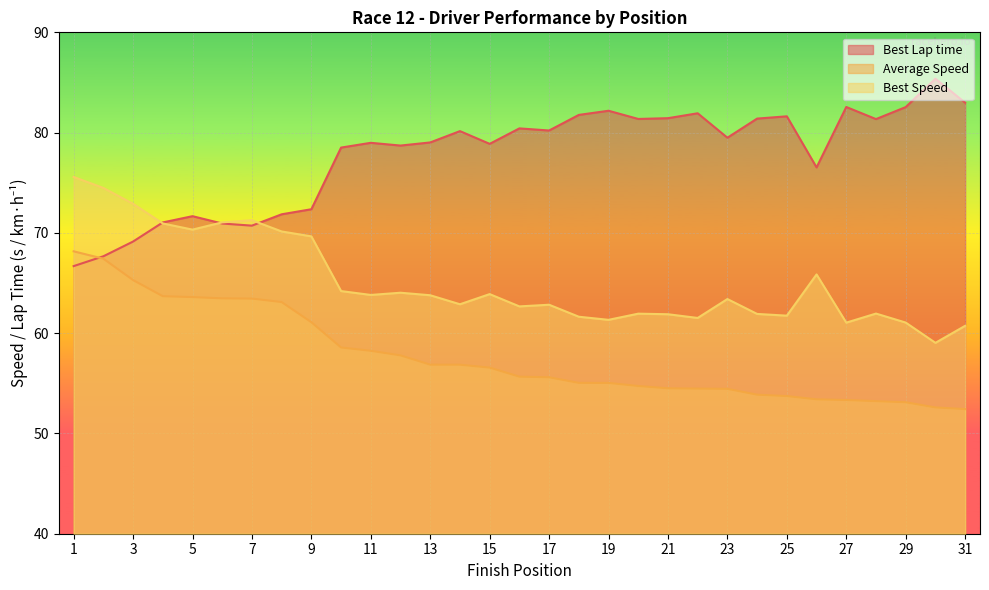

What is the approximate value of Best Speed at 17?

62.8